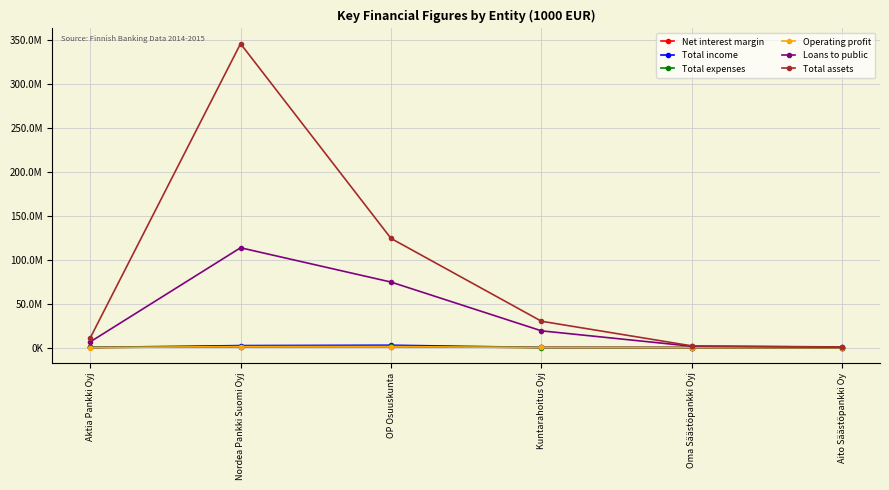

Is it true that Net interest margin equals 22979.2 at Aktia Pankki Oyj?

False